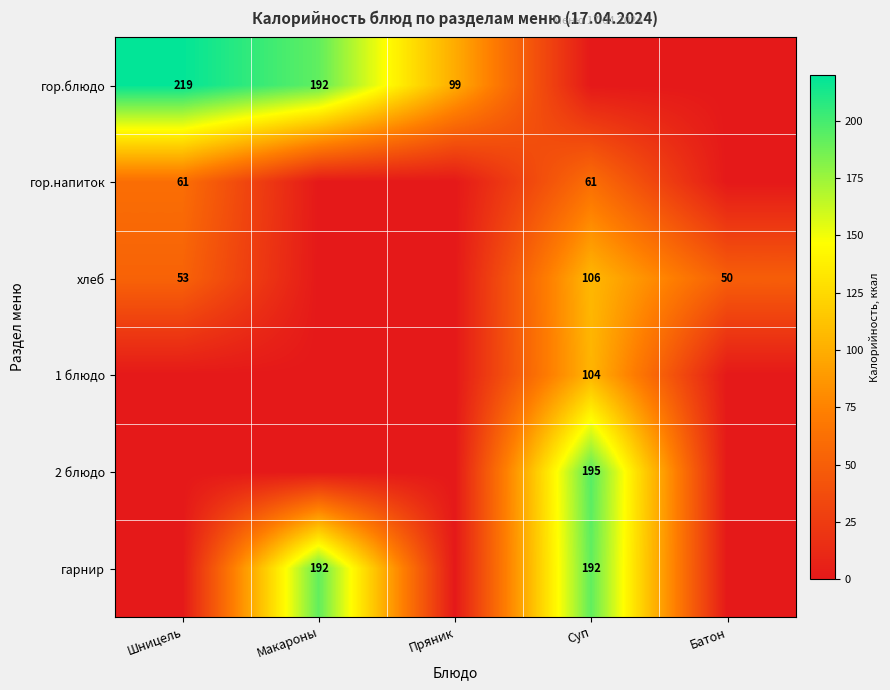

What is the sum of the гор.блюдо values at Пряник and Макароны?

291